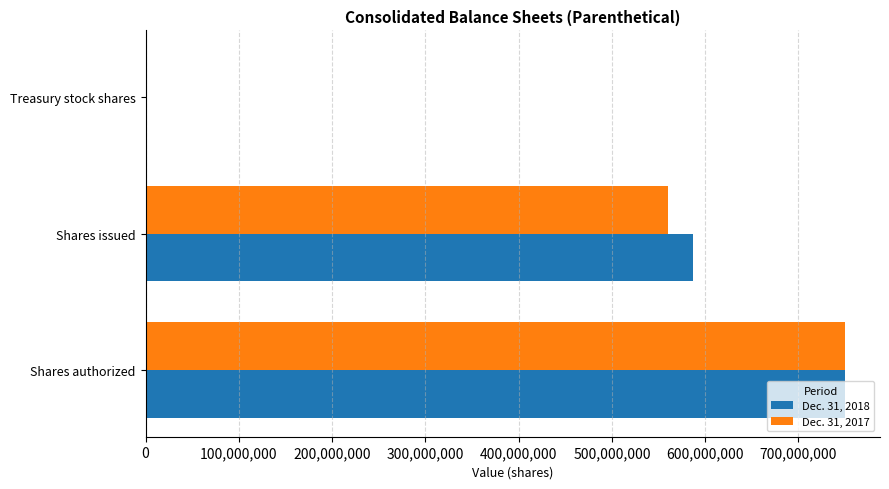

At which category is the sum across all series the highest?

Shares authorized